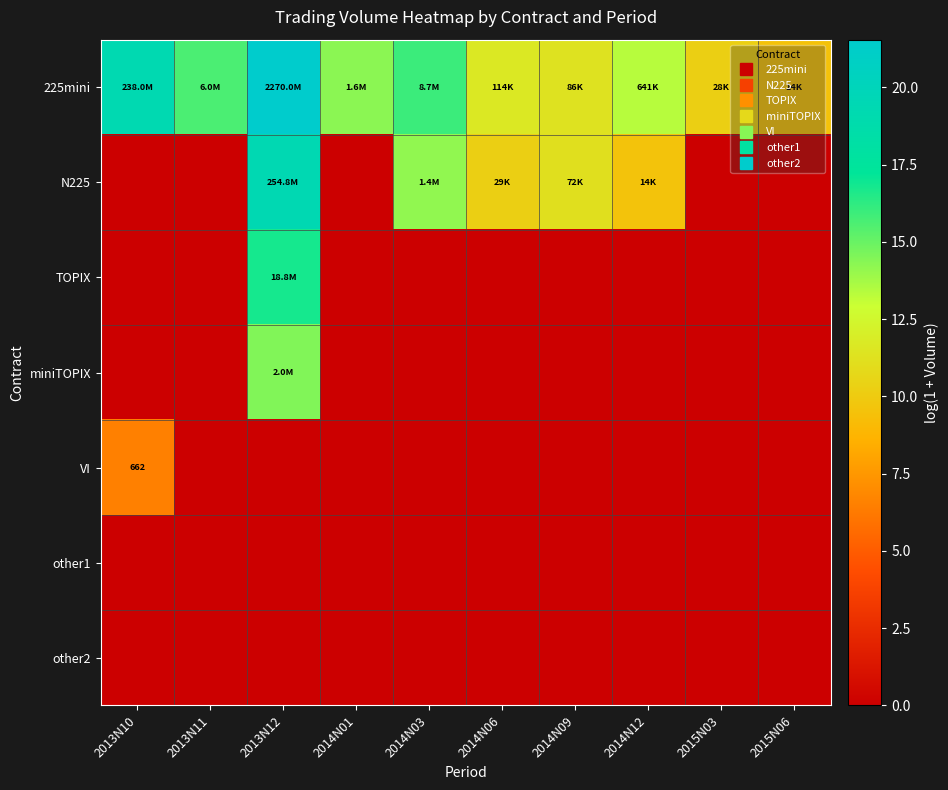

At which label is other2 closest to 0?

2013N10